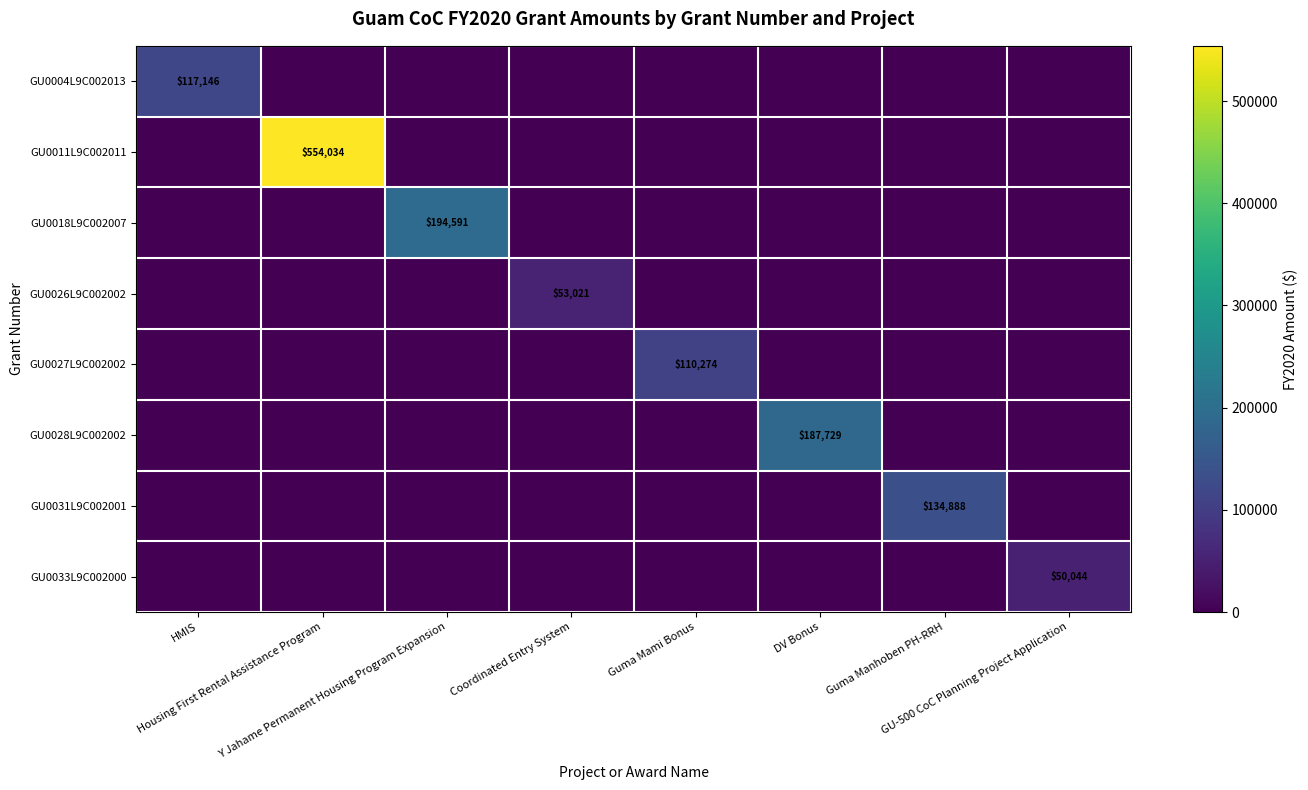

What is the greatest value displayed?

554034